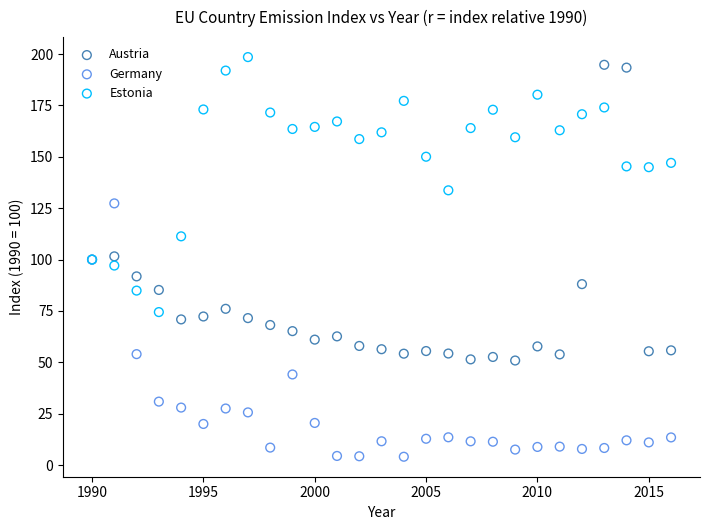

In the Austria series, what Y value is closest to 122?

101.6